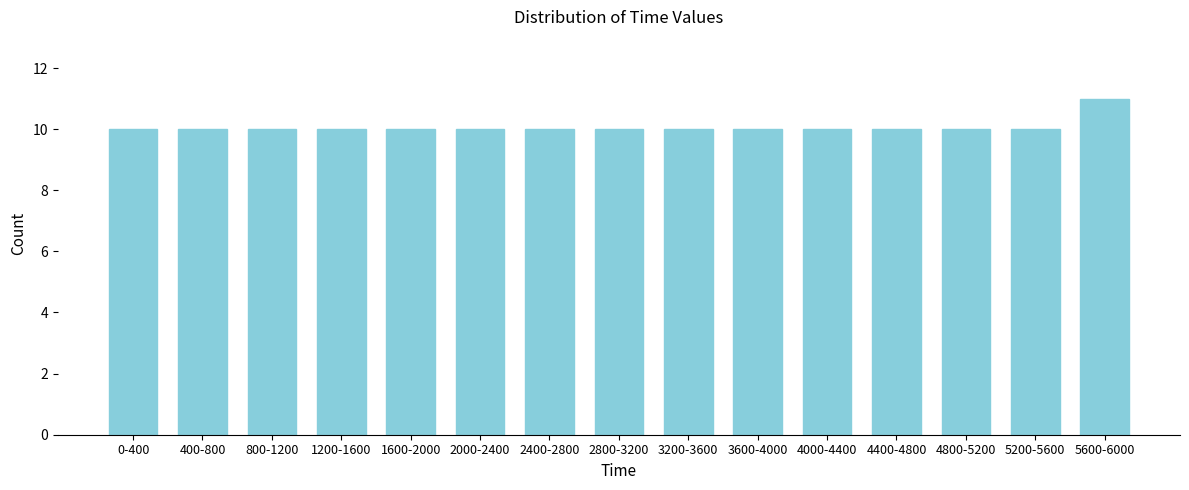

Reading left to right, list all the values displayed in this chart.

0-400=10	400-800=10	800-1200=10	1200-1600=10	1600-2000=10	2000-2400=10	2400-2800=10	2800-3200=10	3200-3600=10	3600-4000=10	4000-4400=10	4400-4800=10	4800-5200=10	5200-5600=10	5600-6000=11